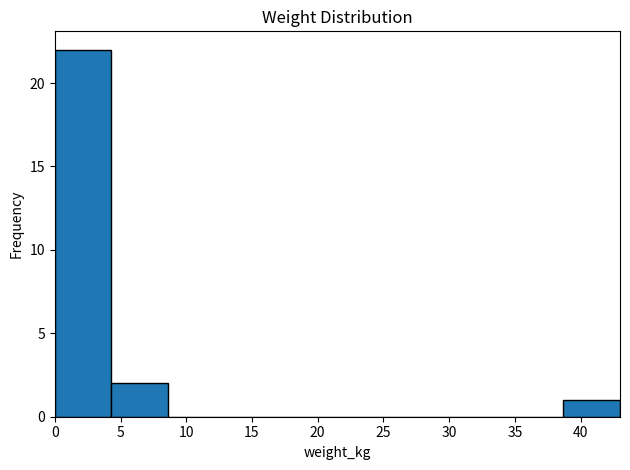

What is the height of the bar covering 0.0 to 4.3 on the x-axis? Neither the bar edges nor the heights are printed on the chart, so give them approximately, as read against the axes.

22